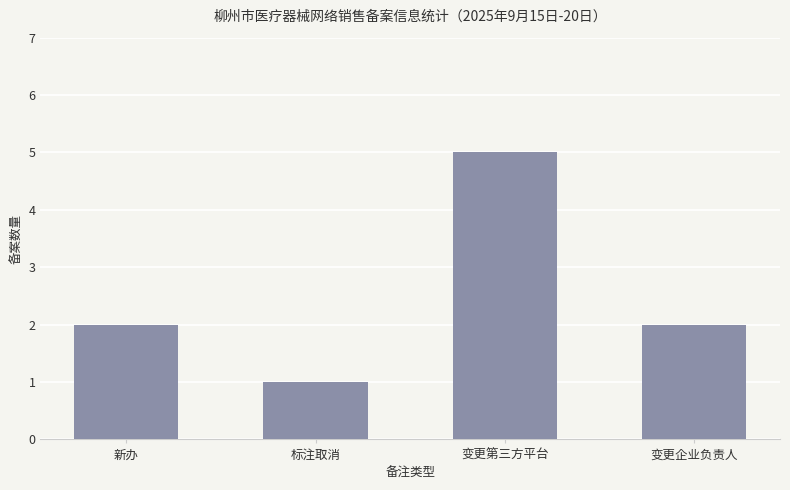

How many distinct data groups are displayed?

1